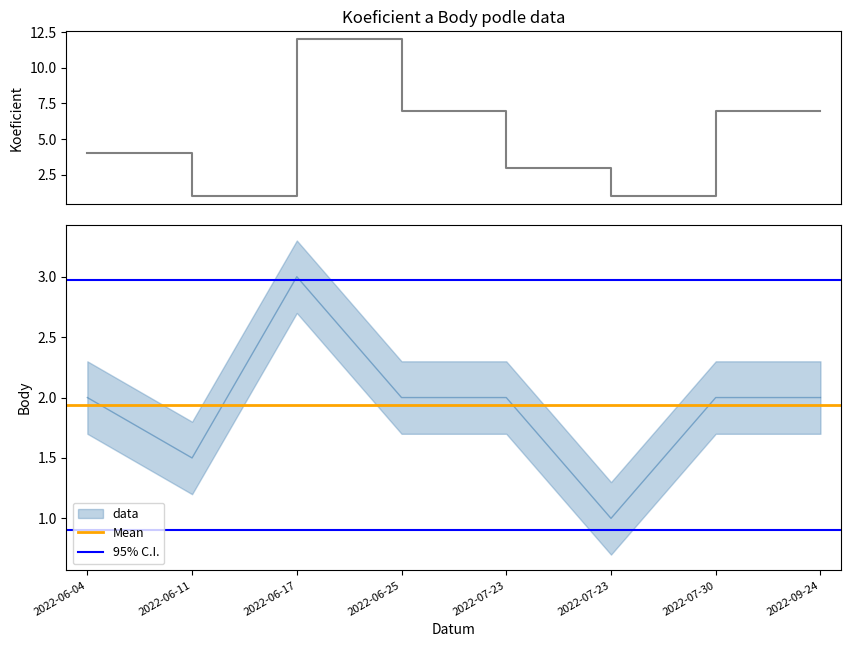

Which category has the highest value in the Koeficient series?

2022-06-17